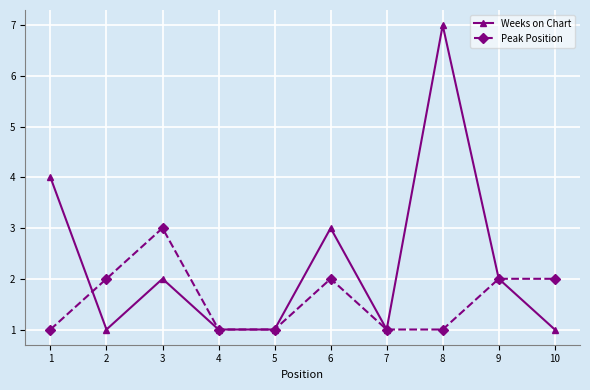

What is the sum of the Weeks on Chart values at 10 and 1?

5